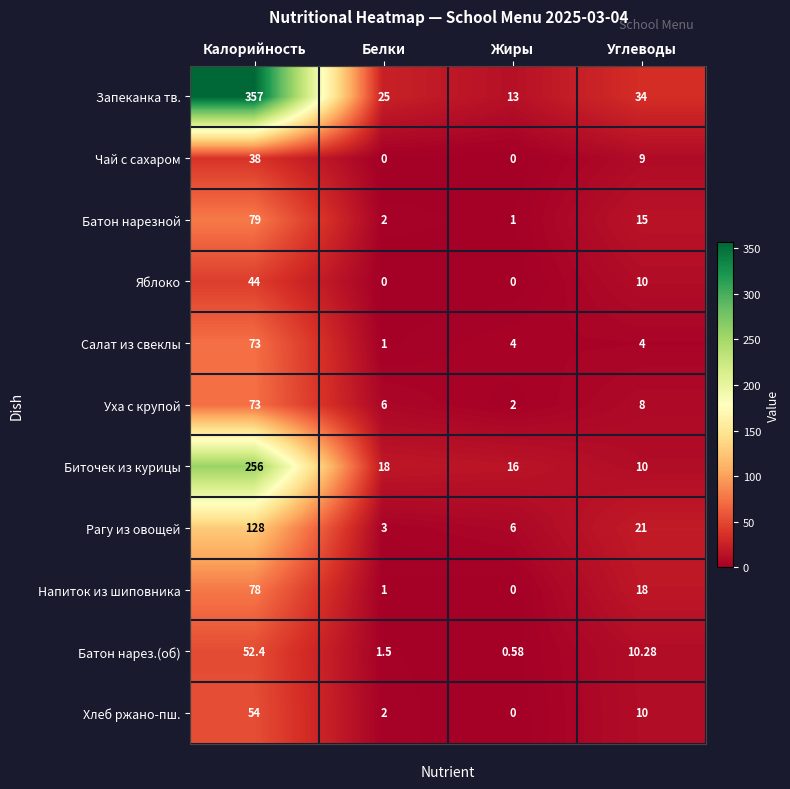

Which series changed the most between Белки and Углеводы?

Рагу из овощей